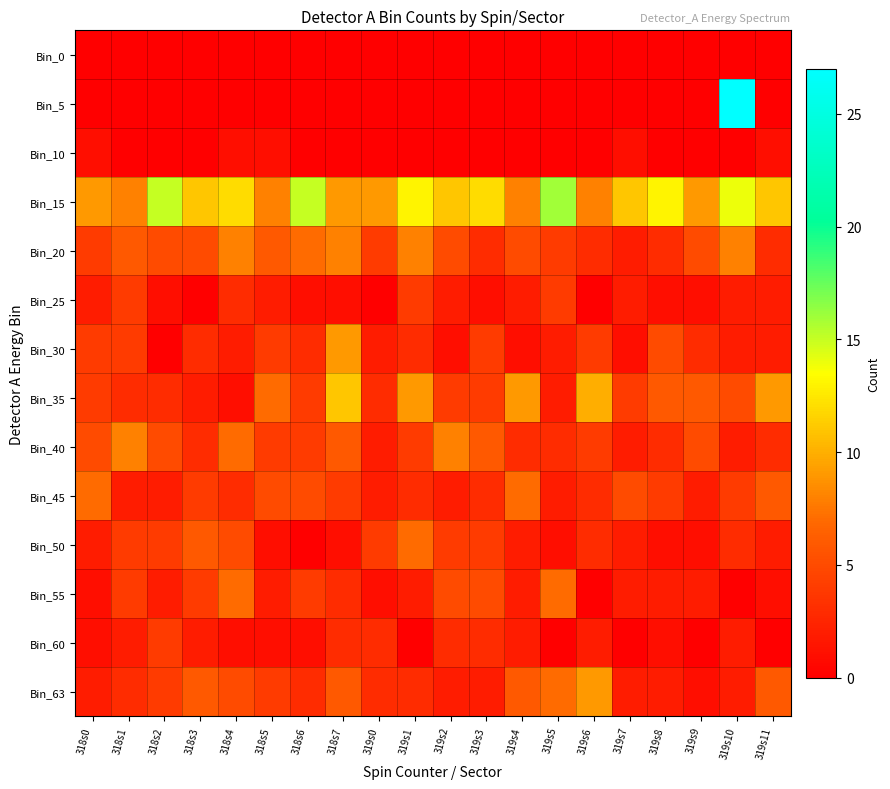

Reading left to right, transcribe all the data shown in this chart.

Bin_0: 318s0=0	318s1=0	318s2=0	318s3=0	318s4=0	318s5=0	318s6=0	318s7=0	319s0=0	319s1=0	319s2=0	319s3=0	319s4=0	319s5=0	319s6=0	319s7=0	319s8=0	319s9=0	319s10=0	319s11=0
Bin_5: 318s0=0	318s1=0	318s2=0	318s3=0	318s4=0	318s5=0	318s6=0	318s7=0	319s0=0	319s1=0	319s2=0	319s3=0	319s4=0	319s5=0	319s6=0	319s7=0	319s8=0	319s9=0	319s10=27	319s11=0
Bin_10: 318s0=1	318s1=0	318s2=0	318s3=0	318s4=1	318s5=1	318s6=0	318s7=0	319s0=0	319s1=0	319s2=0	319s3=0	319s4=0	319s5=0	319s6=0	319s7=1	319s8=0	319s9=0	319s10=0	319s11=1
Bin_15: 318s0=9	318s1=8	318s2=15	318s3=11	318s4=12	318s5=8	318s6=15	318s7=9	319s0=9	319s1=13	319s2=11	319s3=12	319s4=8	319s5=16	319s6=8	319s7=11	319s8=13	319s9=9	319s10=14	319s11=11
Bin_20: 318s0=4	318s1=6	318s2=5	318s3=5	318s4=8	318s5=6	318s6=7	318s7=8	319s0=4	319s1=8	319s2=5	319s3=3	319s4=5	319s5=4	319s6=3	319s7=2	319s8=3	319s9=5	319s10=8	319s11=3
Bin_25: 318s0=2	318s1=4	318s2=1	318s3=0	318s4=3	318s5=2	318s6=1	318s7=1	319s0=0	319s1=4	319s2=2	319s3=1	319s4=2	319s5=4	319s6=0	319s7=2	319s8=1	319s9=1	319s10=2	319s11=2
Bin_30: 318s0=4	318s1=4	318s2=0	318s3=3	318s4=2	318s5=4	318s6=3	318s7=9	319s0=2	319s1=3	319s2=1	319s3=4	319s4=1	319s5=2	319s6=4	319s7=1	319s8=5	319s9=3	319s10=2	319s11=2
Bin_35: 318s0=4	318s1=3	318s2=3	318s3=2	318s4=1	318s5=7	318s6=4	318s7=11	319s0=3	319s1=9	319s2=4	319s3=4	319s4=9	319s5=2	319s6=10	319s7=4	319s8=6	319s9=6	319s10=5	319s11=9
Bin_40: 318s0=5	318s1=8	318s2=5	318s3=3	318s4=7	318s5=4	318s6=4	318s7=6	319s0=2	319s1=4	319s2=8	319s3=6	319s4=3	319s5=3	319s6=4	319s7=2	319s8=3	319s9=5	319s10=2	319s11=3
Bin_45: 318s0=7	318s1=2	318s2=2	318s3=4	318s4=3	318s5=5	318s6=5	318s7=4	319s0=2	319s1=3	319s2=2	319s3=3	319s4=7	319s5=2	319s6=3	319s7=5	319s8=4	319s9=2	319s10=4	319s11=6
Bin_50: 318s0=2	318s1=4	318s2=4	318s3=6	318s4=5	318s5=1	318s6=0	318s7=1	319s0=4	319s1=7	319s2=4	319s3=4	319s4=2	319s5=1	319s6=3	319s7=2	319s8=1	319s9=1	319s10=3	319s11=2
Bin_55: 318s0=1	318s1=4	318s2=2	318s3=4	318s4=7	318s5=2	318s6=4	318s7=3	319s0=1	319s1=2	319s2=5	319s3=5	319s4=2	319s5=7	319s6=0	319s7=2	319s8=2	319s9=2	319s10=0	319s11=1
Bin_60: 318s0=1	318s1=2	318s2=4	318s3=2	318s4=1	318s5=1	318s6=1	318s7=3	319s0=3	319s1=0	319s2=3	319s3=3	319s4=2	319s5=0	319s6=2	319s7=0	319s8=1	319s9=0	319s10=2	319s11=0
Bin_63: 318s0=2	318s1=3	318s2=4	318s3=6	318s4=5	318s5=4	318s6=3	318s7=6	319s0=3	319s1=3	319s2=2	319s3=2	319s4=6	319s5=7	319s6=9	319s7=2	319s8=2	319s9=1	319s10=2	319s11=6